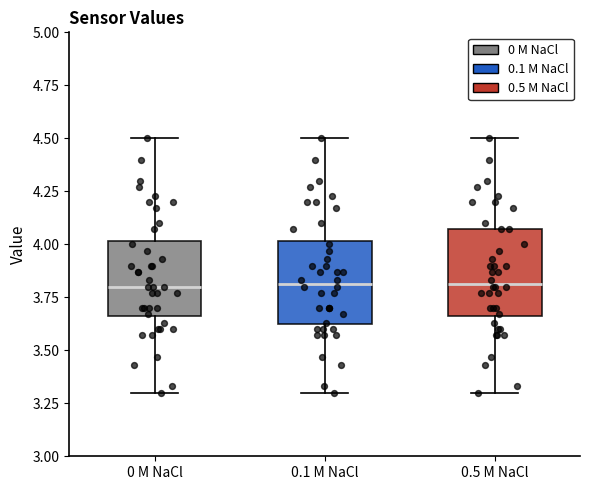

Reading left to right, transcribe this box plot: for each box, give where its median line is, the range the box spans, and where its two whiskers end, as read against the y-axis. The values are not printed on the chart, so give them approximately, as read against the axis.

0 M NaCl: median 3.80, box 3.65 to 4.00, whiskers 3.30 to 4.50
0.1 M NaCl: median 3.80, box 3.60 to 4.00, whiskers 3.30 to 4.50
0.5 M NaCl: median 3.80, box 3.65 to 4.05, whiskers 3.30 to 4.50